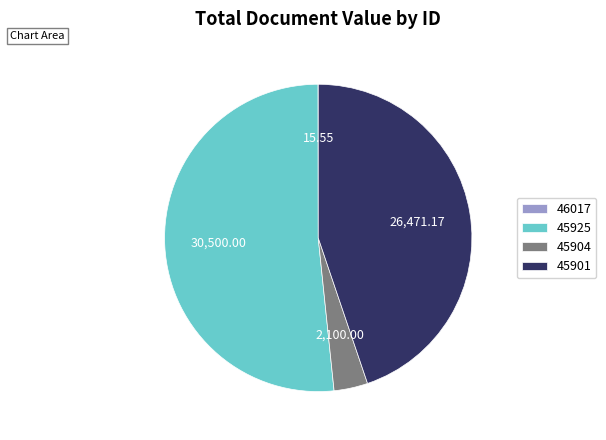

Which slice is the largest?

45925